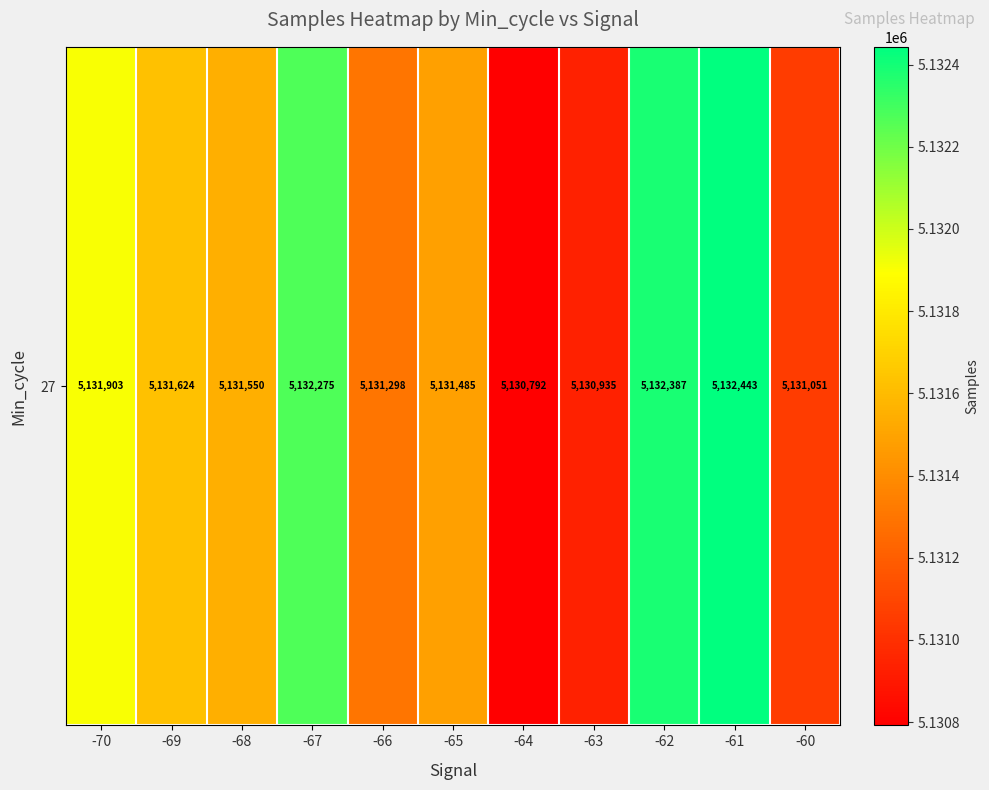

List the labels in order of value, largest first.

-61, -62, -67, -70, -69, -68, -65, -66, -60, -63, -64